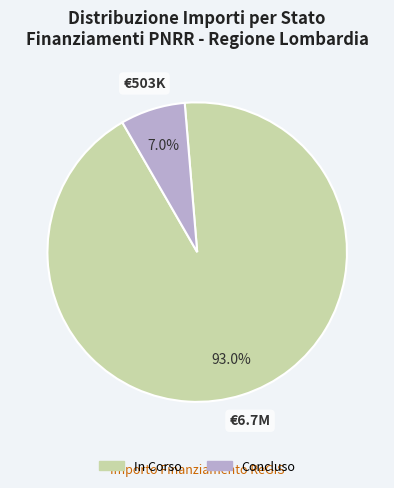

Does any single category account for the majority?

Yes